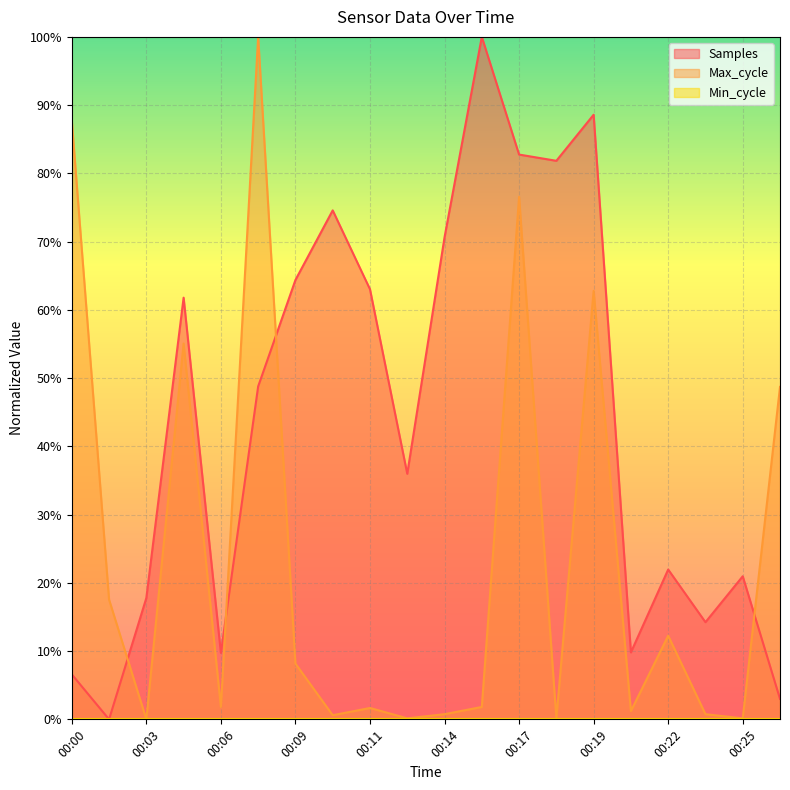

Which series ends up on top after the final intersection of Samples and Max_cycle?

Max_cycle